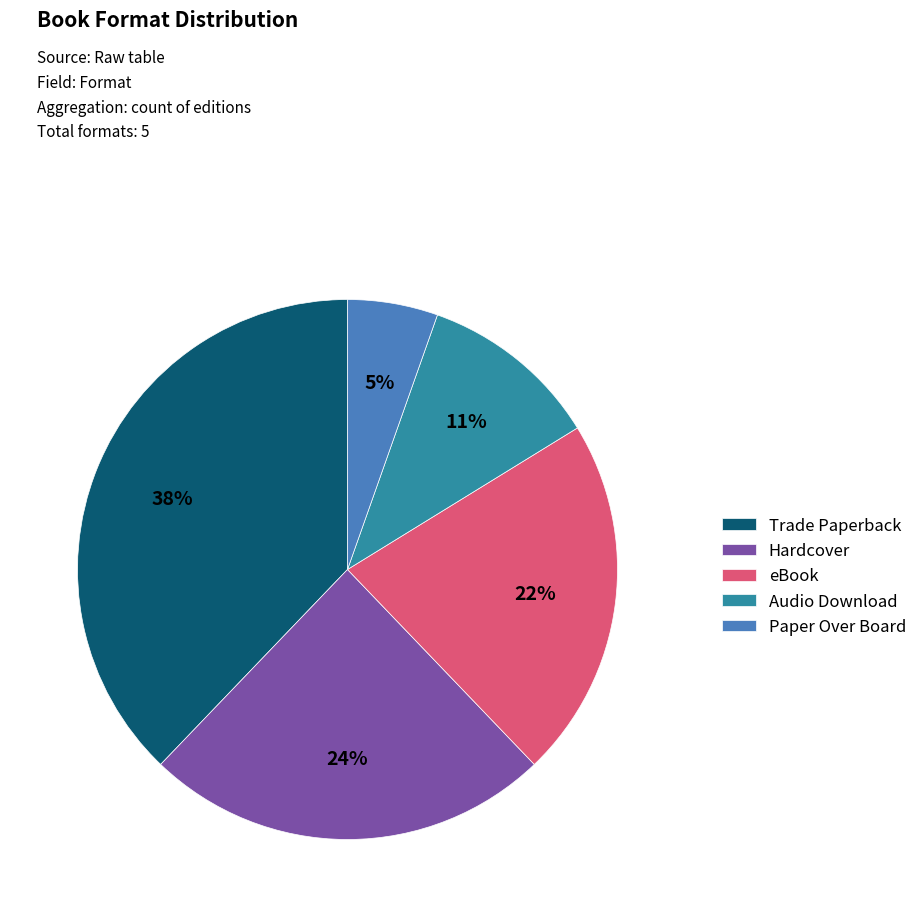

Which category has the smallest portion of the pie?

Paper Over Board